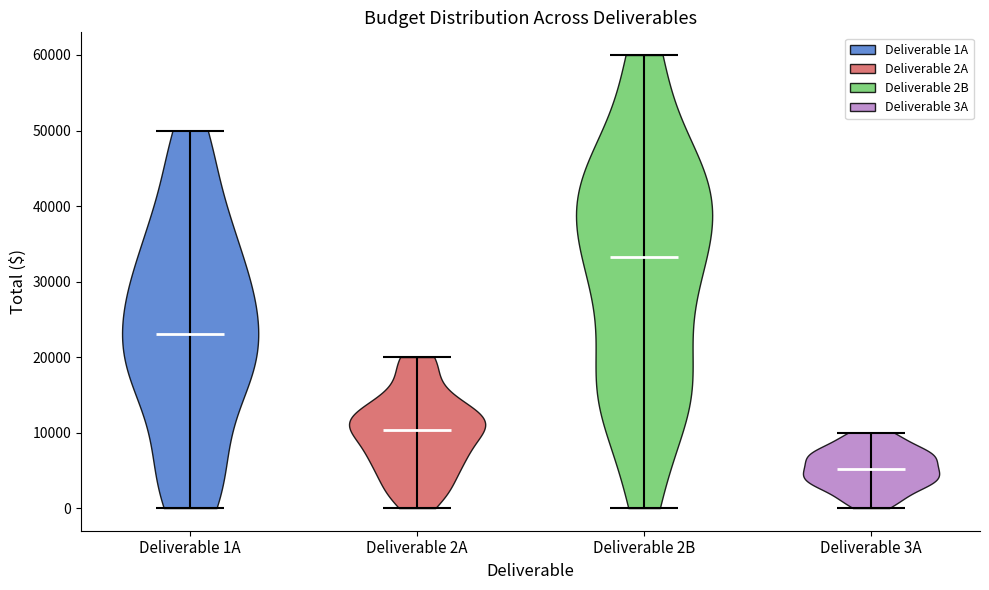

Reading left to right, read every violin against the y-axis: where its median line is, and the lowest and highest points it reaches. The values are not printed on the chart, so give them approximately, as read against the axis.

Deliverable 1A: median line 23000, lowest point 0, highest point 50000
Deliverable 2A: median line 10000, lowest point 0, highest point 20000
Deliverable 2B: median line 33000, lowest point 0, highest point 60000
Deliverable 3A: median line 5000, lowest point 0, highest point 10000